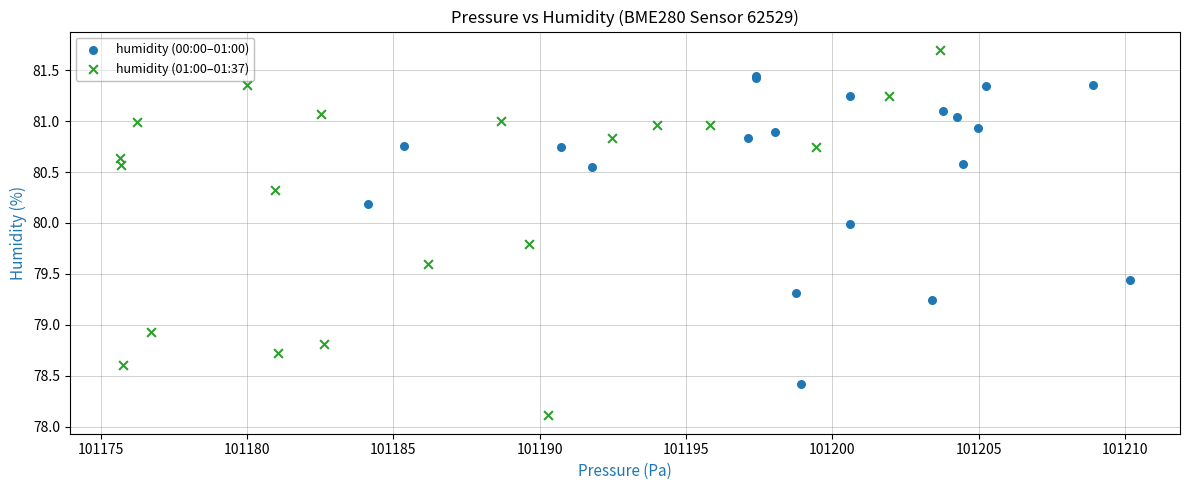

What are all the series names shown in the legend?

humidity (00:00–01:00), humidity (01:00–01:37)